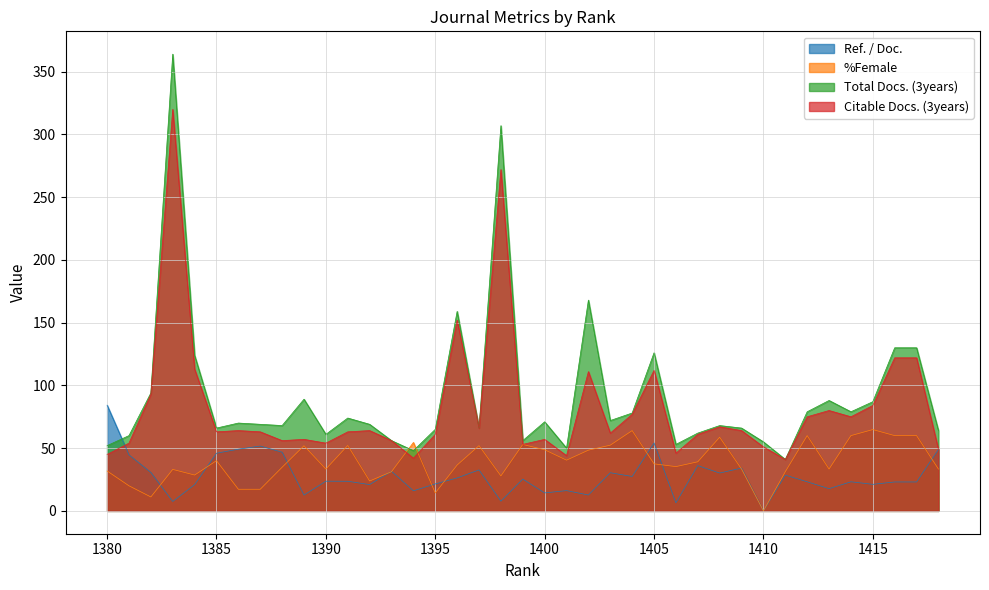

Between which two adjacent categories do Ref. / Doc. and Citable Docs. (3years) first intersect?

1380 and 1381